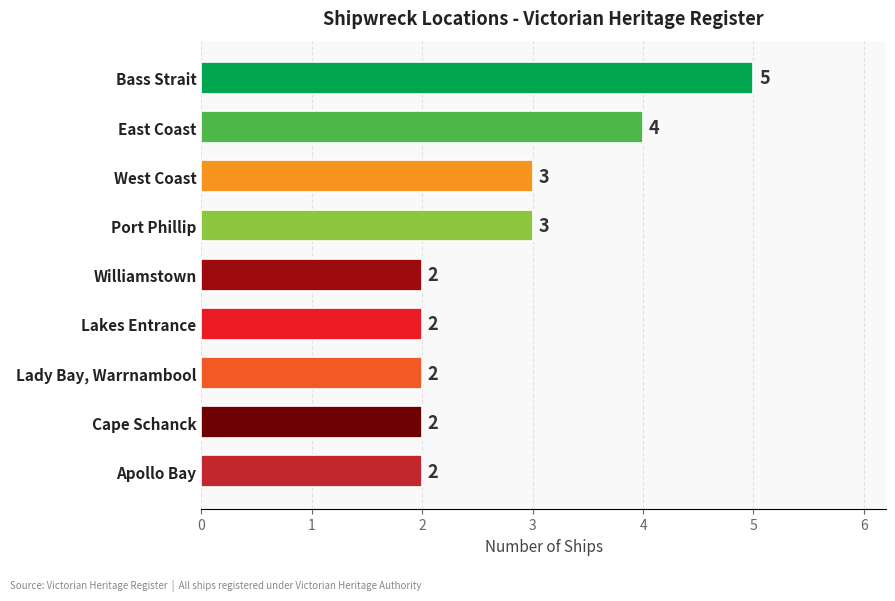

What is the value of the 8th bar from the top?

2